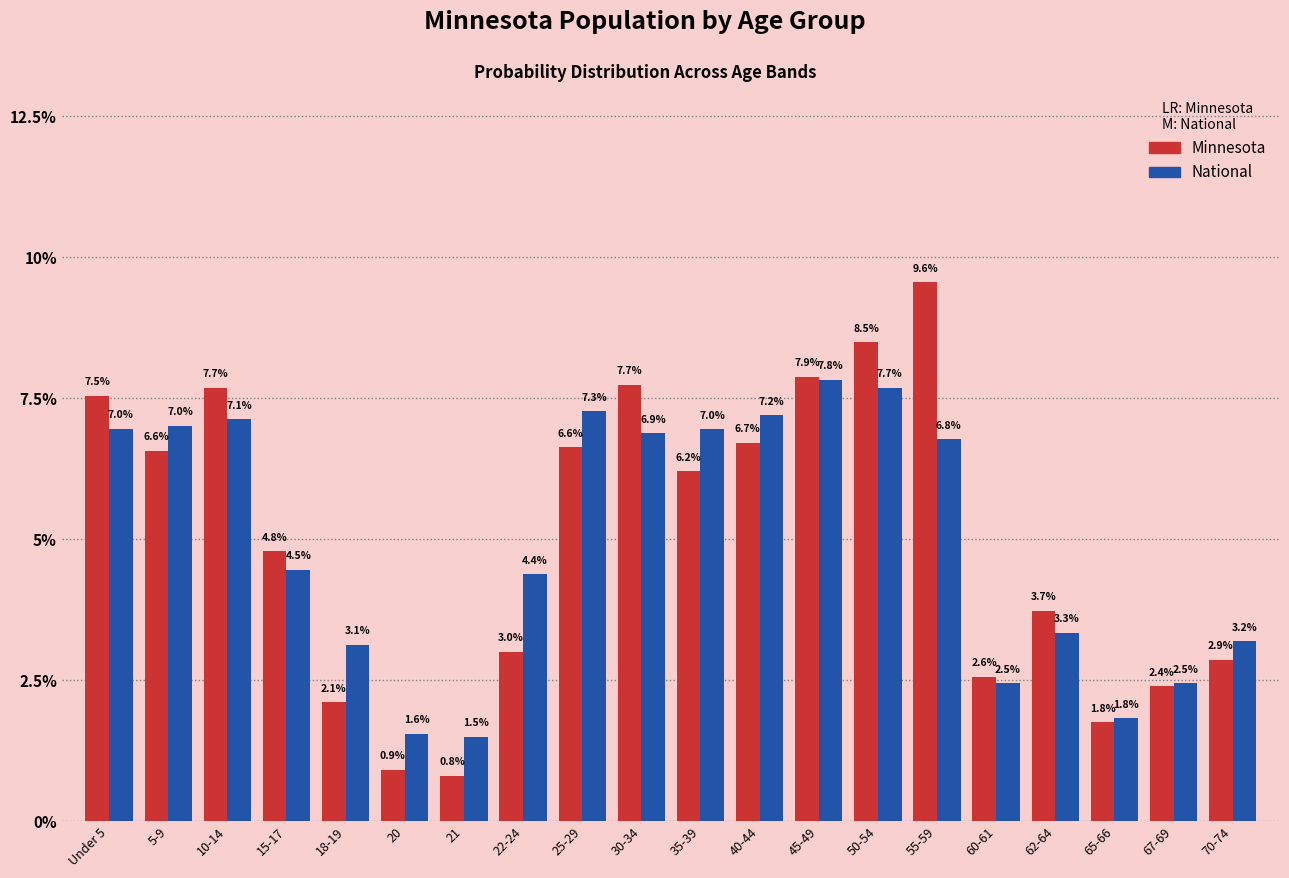

Reading right to left, list all the values displayed in this chart.

Minnesota: 70-74=2.9	67-69=2.4	65-66=1.8	62-64=3.7	60-61=2.6	55-59=9.6	50-54=8.5	45-49=7.9	40-44=6.7	35-39=6.2	30-34=7.7	25-29=6.6	22-24=3.0	21=0.8	20=0.9	18-19=2.1	15-17=4.8	10-14=7.7	5-9=6.6	Under 5=7.5
National: 70-74=3.2	67-69=2.5	65-66=1.8	62-64=3.3	60-61=2.5	55-59=6.8	50-54=7.7	45-49=7.8	40-44=7.2	35-39=7.0	30-34=6.9	25-29=7.3	22-24=4.4	21=1.5	20=1.6	18-19=3.1	15-17=4.5	10-14=7.1	5-9=7.0	Under 5=7.0